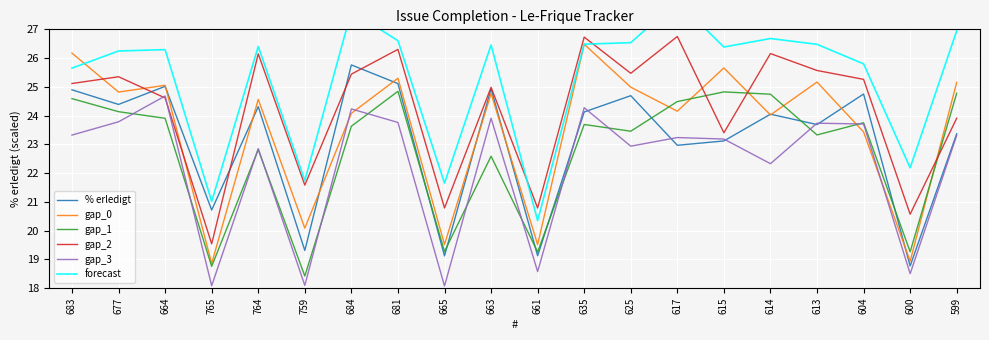

What is the sum of the gap_3 values at 665 and 604?

41.8